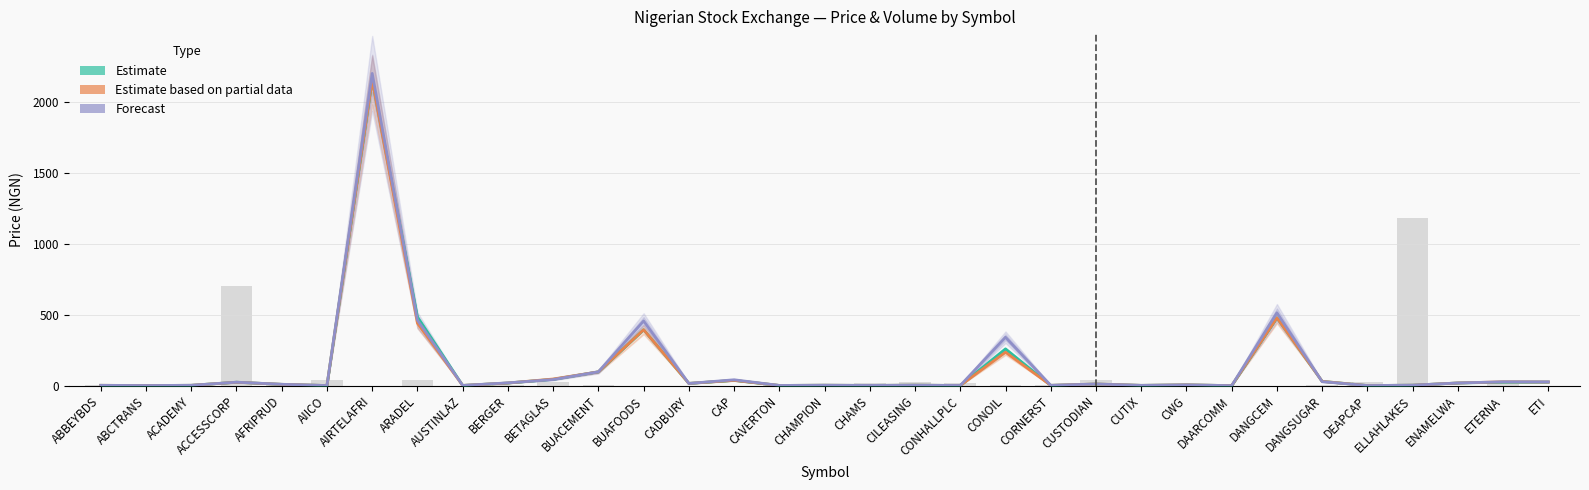

Which has a higher value, AUSTINLAZ or ETI?

ETI